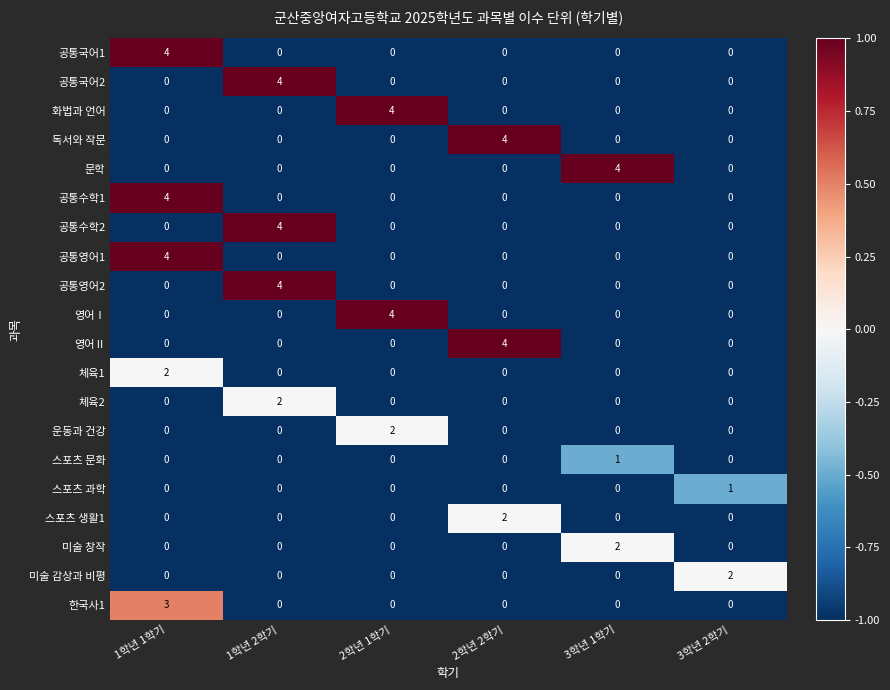

What is the greatest value displayed?

4